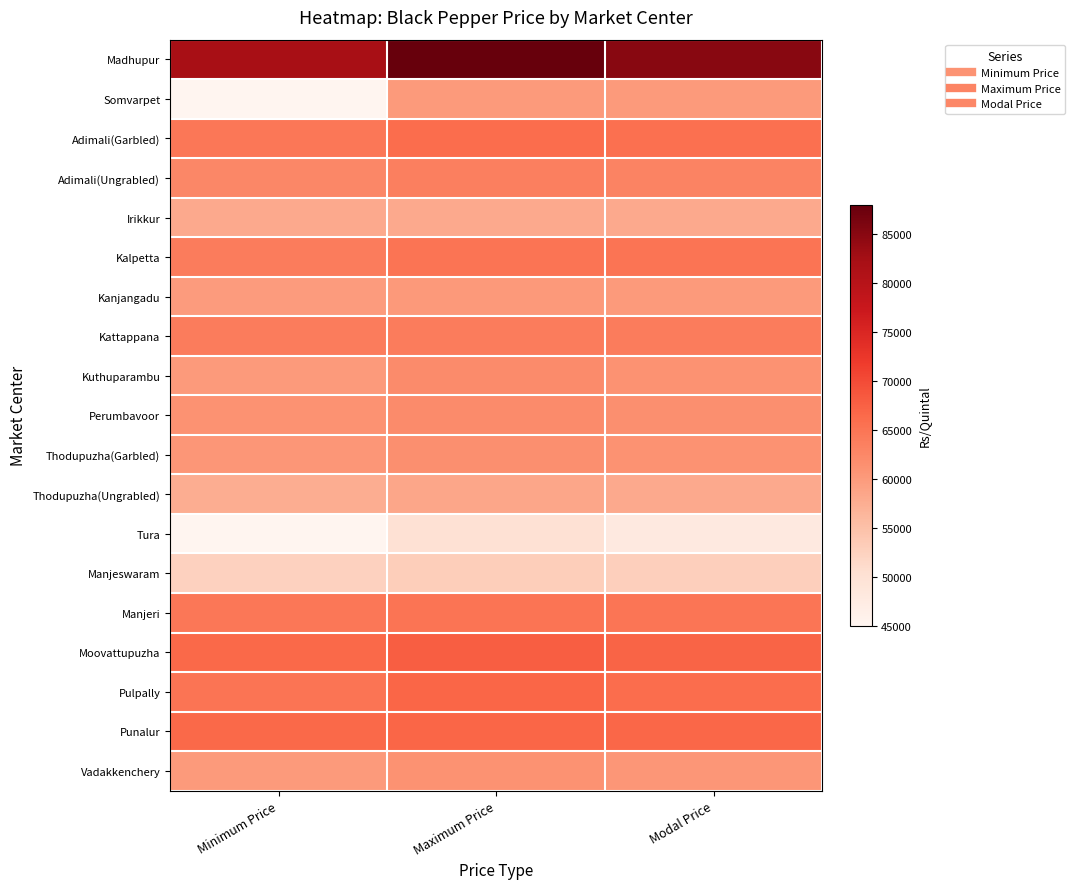

What is the greatest value displayed?

88000